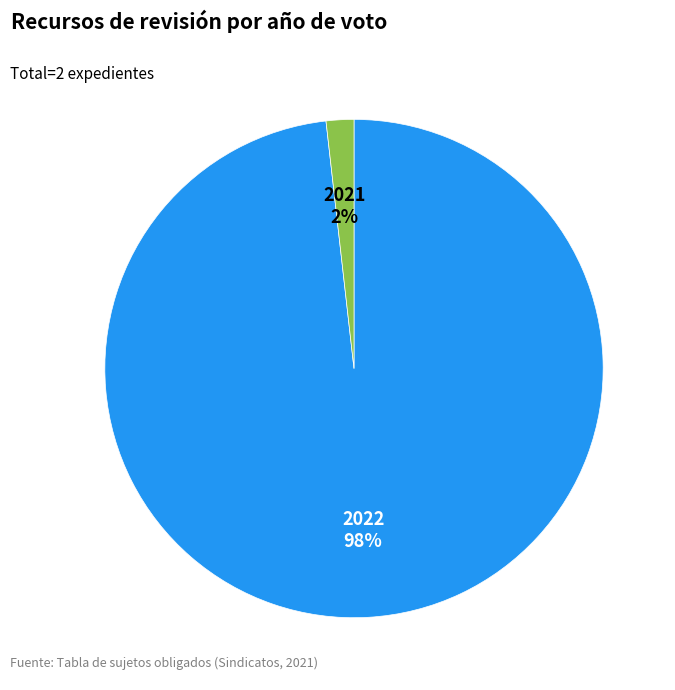

To the nearest percent, what percentage of the pie is 2022?

98%